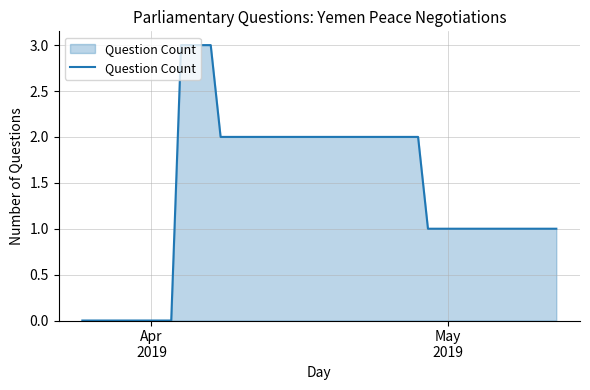

What is the difference between the maximum and minimum values?

3